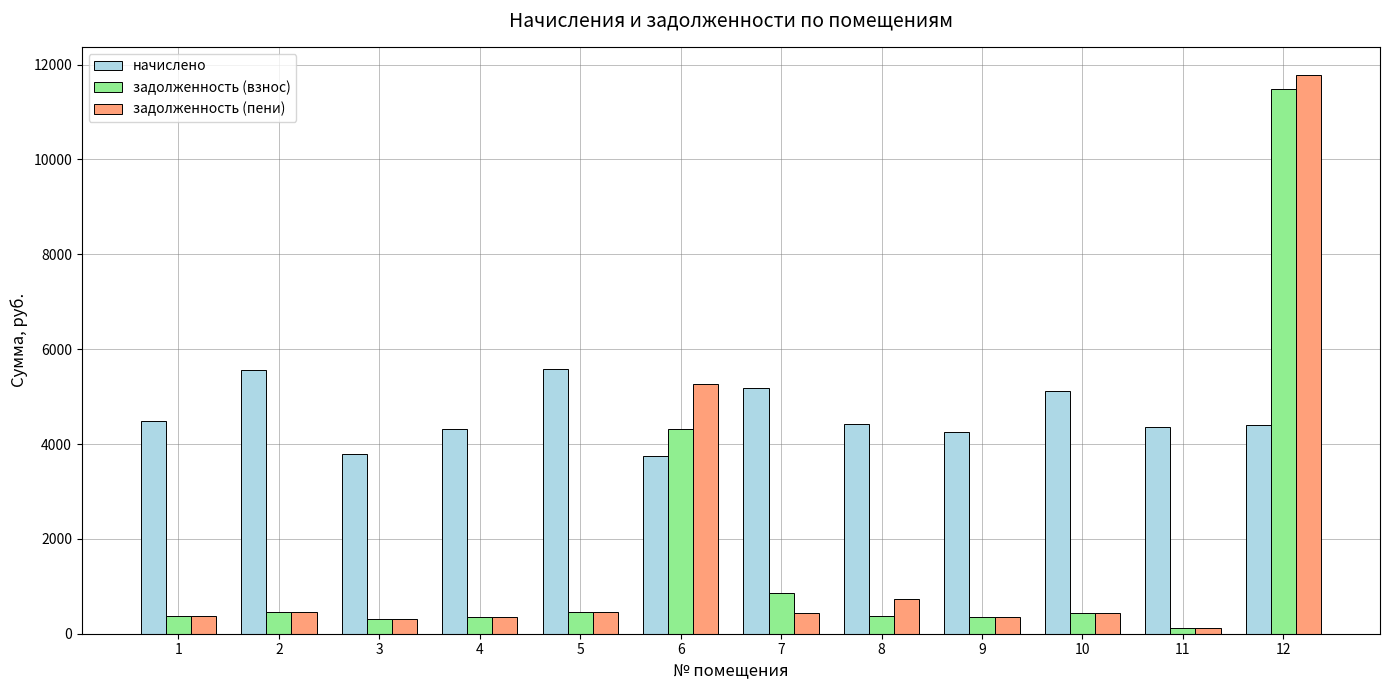

The value of начислено at 9 is 4247.6. True or false?

True